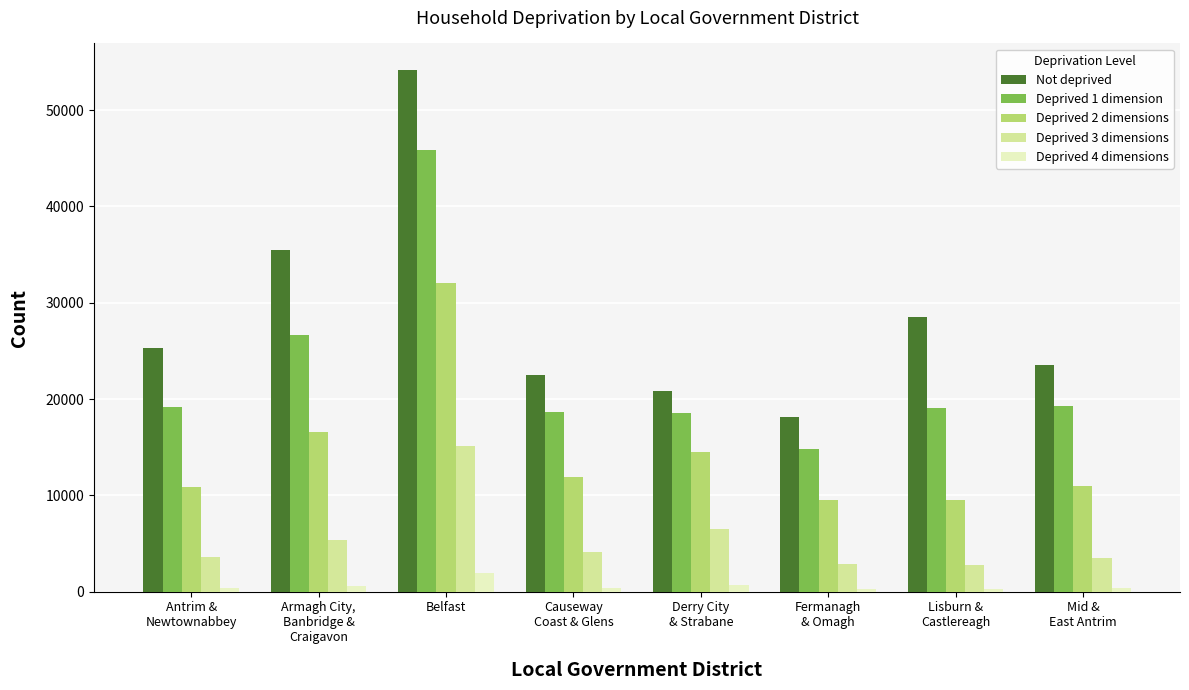

What is the maximum value shown in the chart?

54218